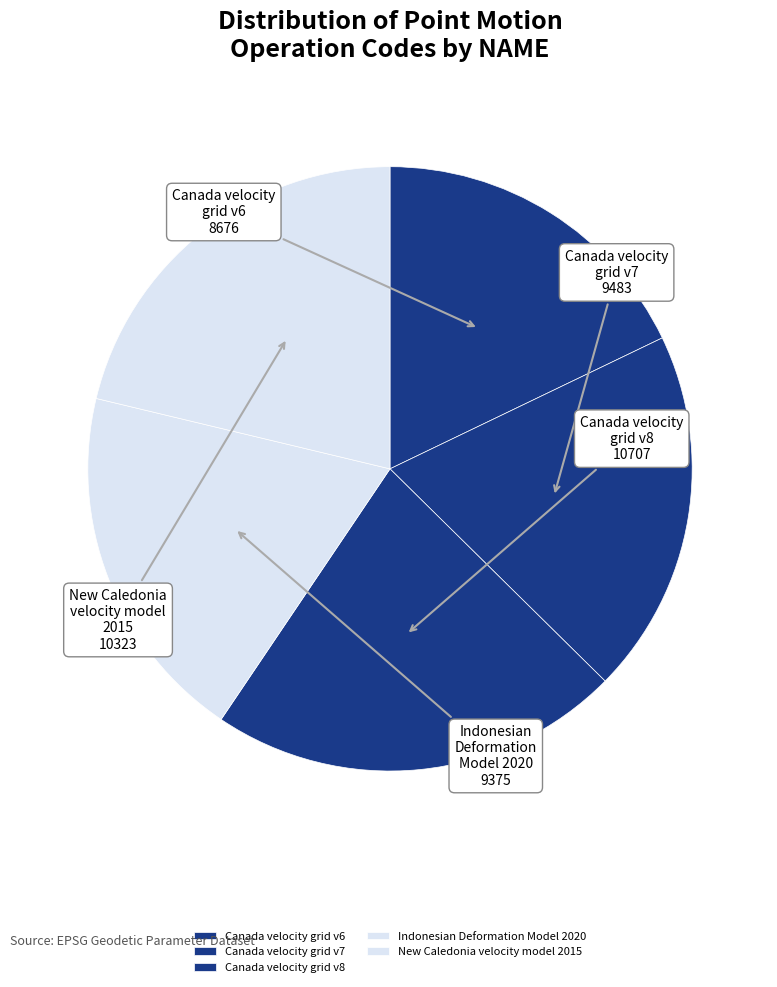

The New Caledonia velocity model 2015 slice represents 11% of the pie. True or false?

False